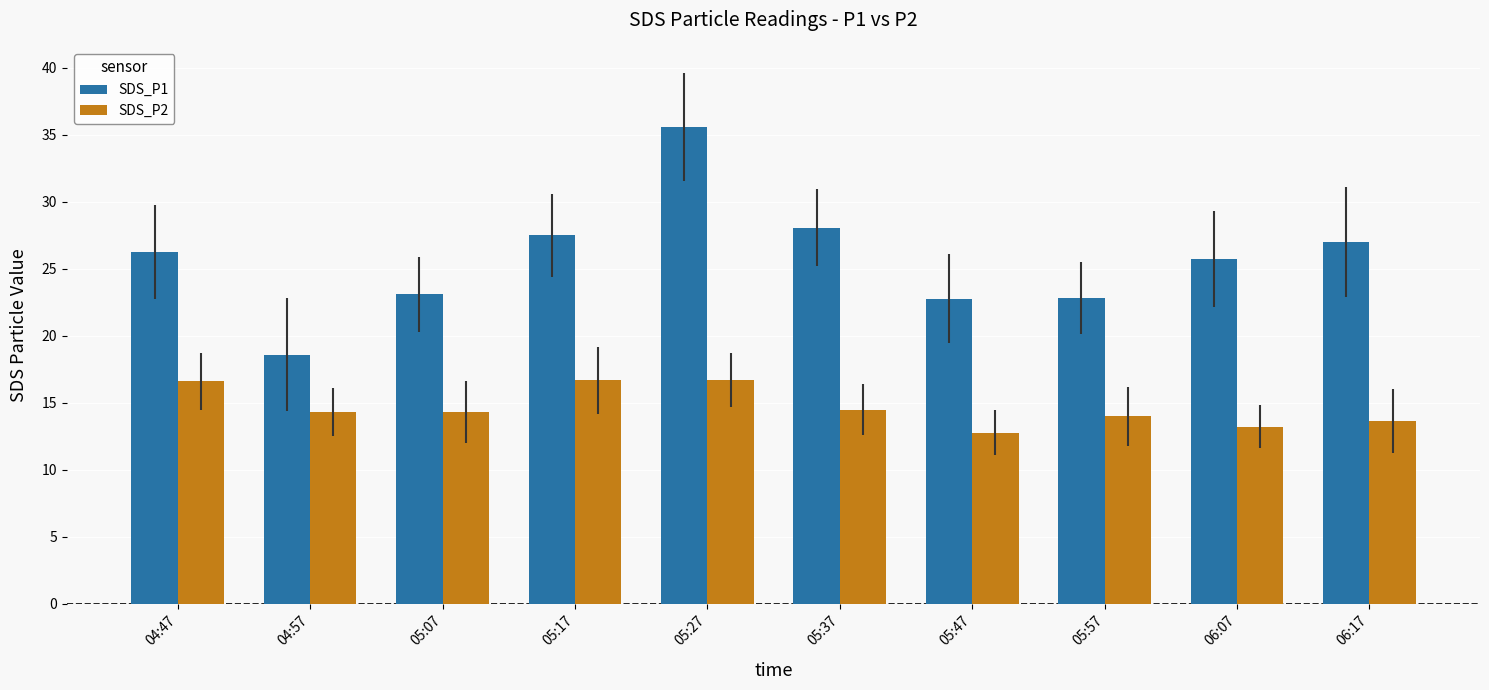

What are all the series names shown in the legend?

SDS_P1, SDS_P2